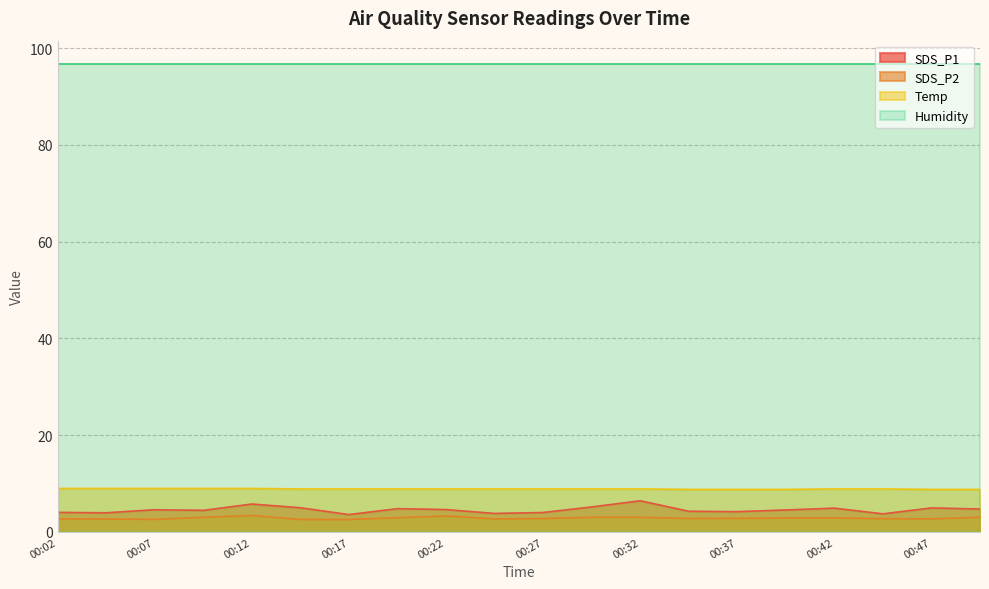

What is the sum of the Temp values at 00:02 and 00:42?

17.9